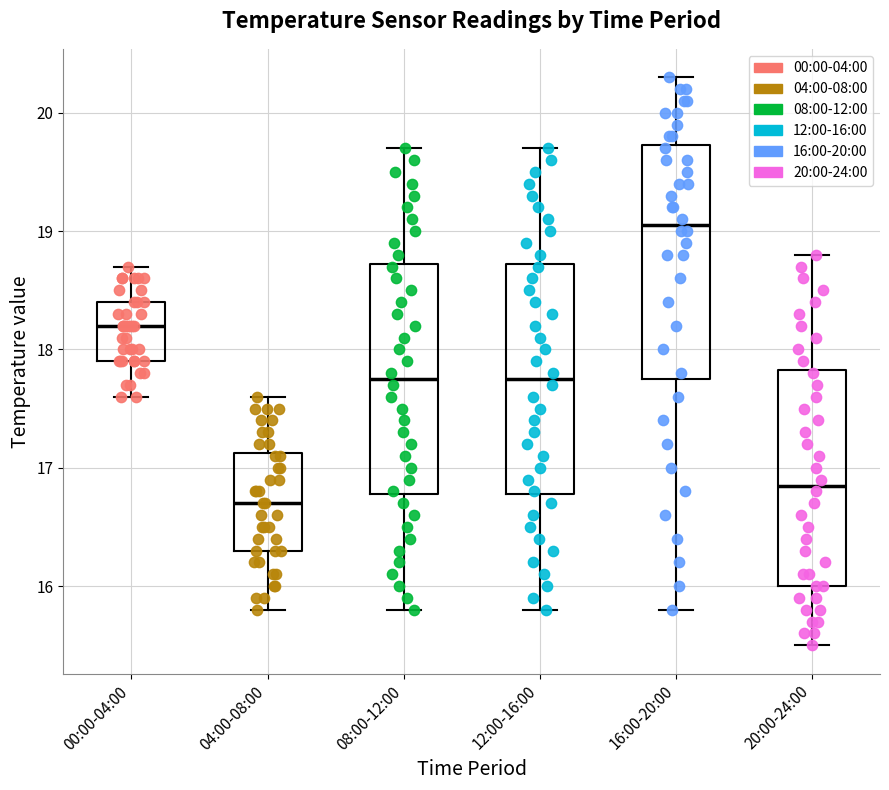

Reading left to right, read every box against the y-axis: the position of its median line, the range the box covers, and the ends of its whiskers. The values are not printed on the chart, so give them approximately, as read against the axis.

00:00-04:00: median 18.2, box 17.9 to 18.4, whiskers 17.6 to 18.7
04:00-08:00: median 16.7, box 16.3 to 17.1, whiskers 15.8 to 17.6
08:00-12:00: median 17.8, box 16.8 to 18.7, whiskers 15.8 to 19.7
12:00-16:00: median 17.8, box 16.8 to 18.7, whiskers 15.8 to 19.7
16:00-20:00: median 19.1, box 17.8 to 19.7, whiskers 15.8 to 20.3
20:00-24:00: median 16.9, box 16.0 to 17.8, whiskers 15.5 to 18.8